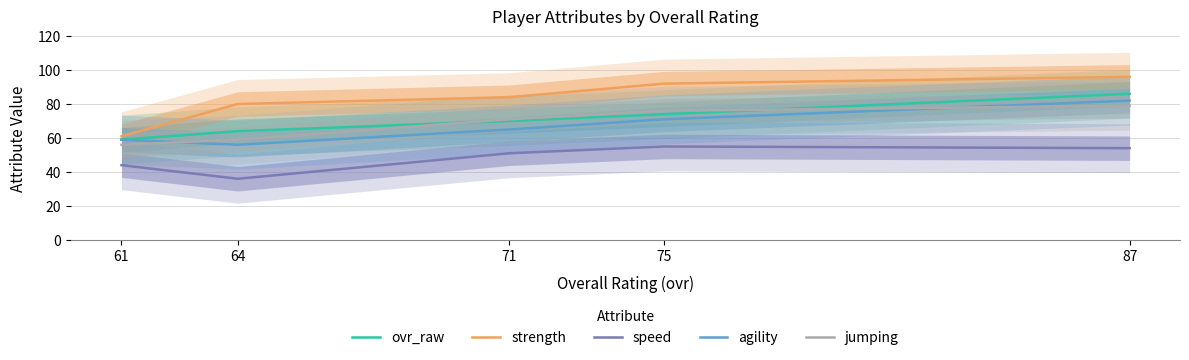

The value of speed at 75 is 55. True or false?

True